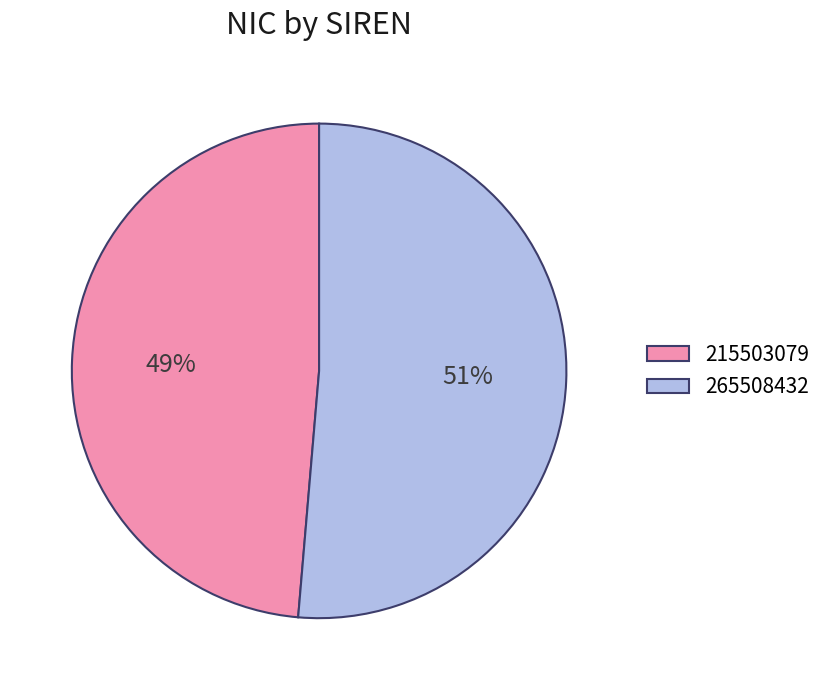

Is the sum of 215503079 and 265508432 greater than half?

Yes